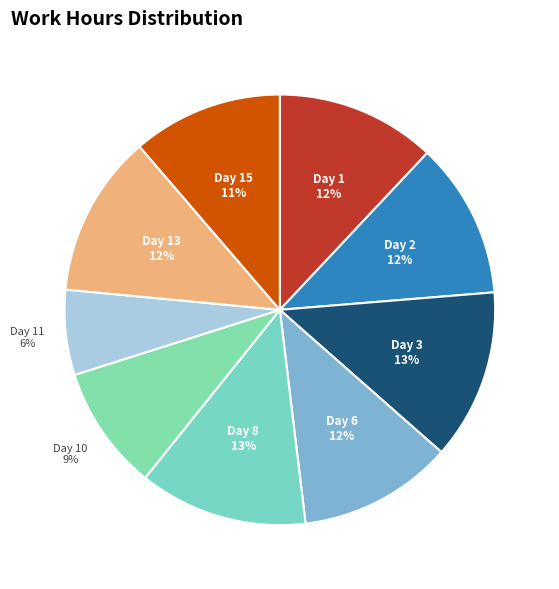

True or false: Day 15 accounts for 11% of the total.

True